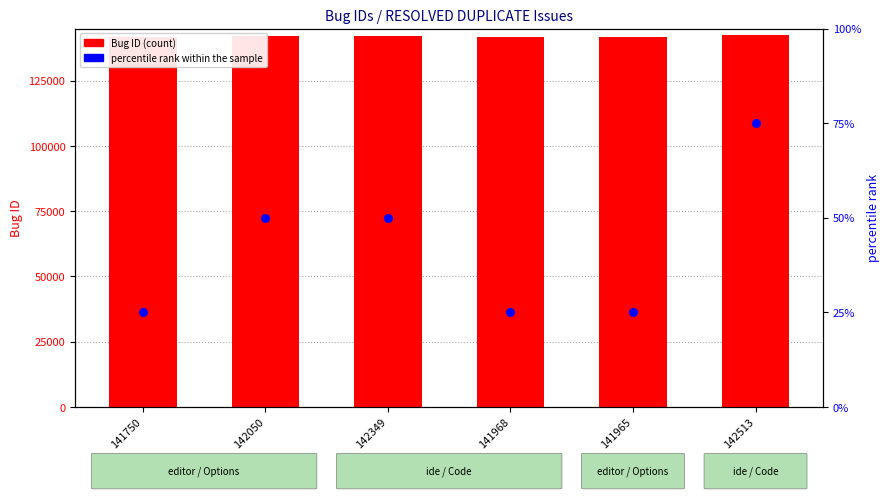

Is the value of Bug ID at 142050 greater than the value of percentile rank within the sample at 142050?

Yes